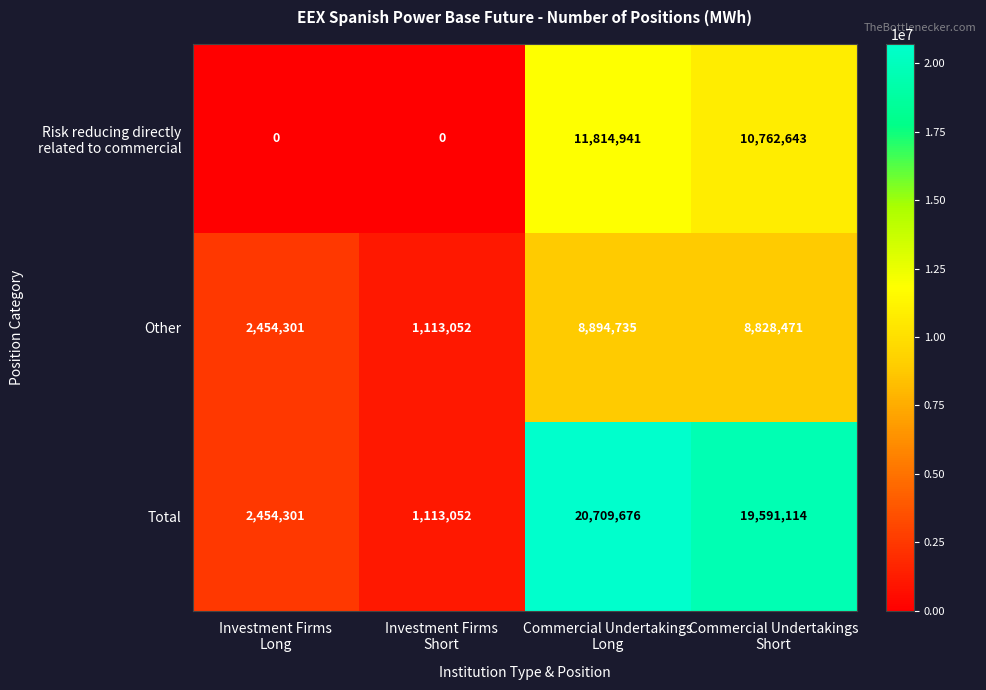

What is the lowest value of the Other series?

1113052